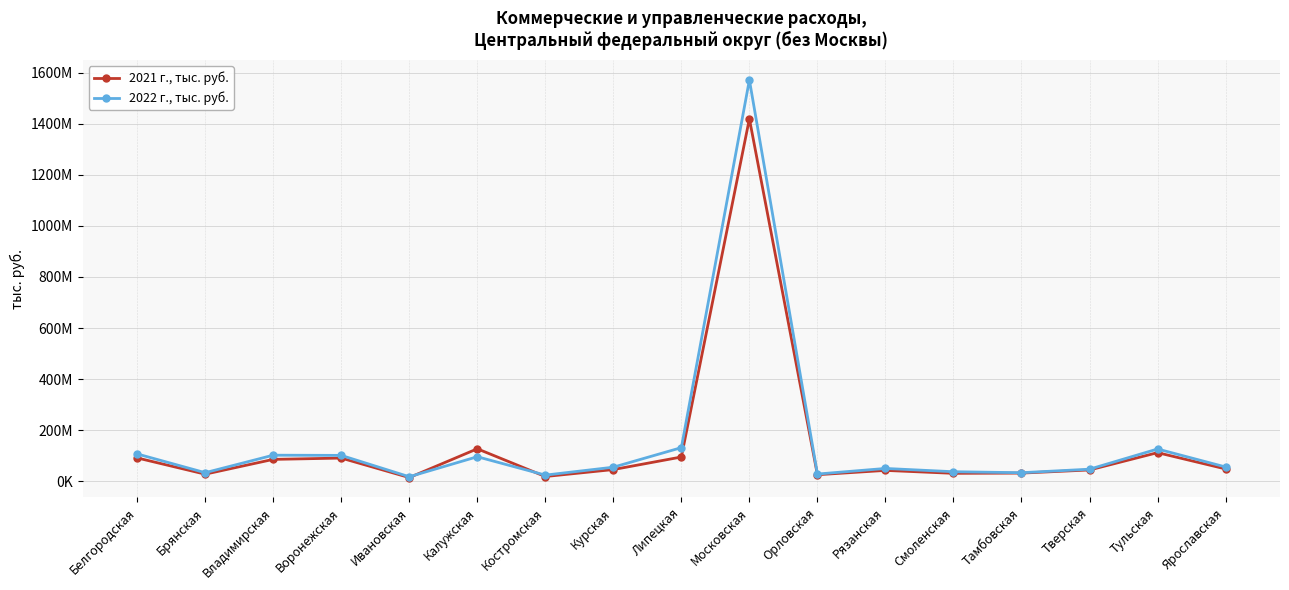

At Брянская, list the series in order from largest to smallest.

2022 г., тыс. руб., 2021 г., тыс. руб.